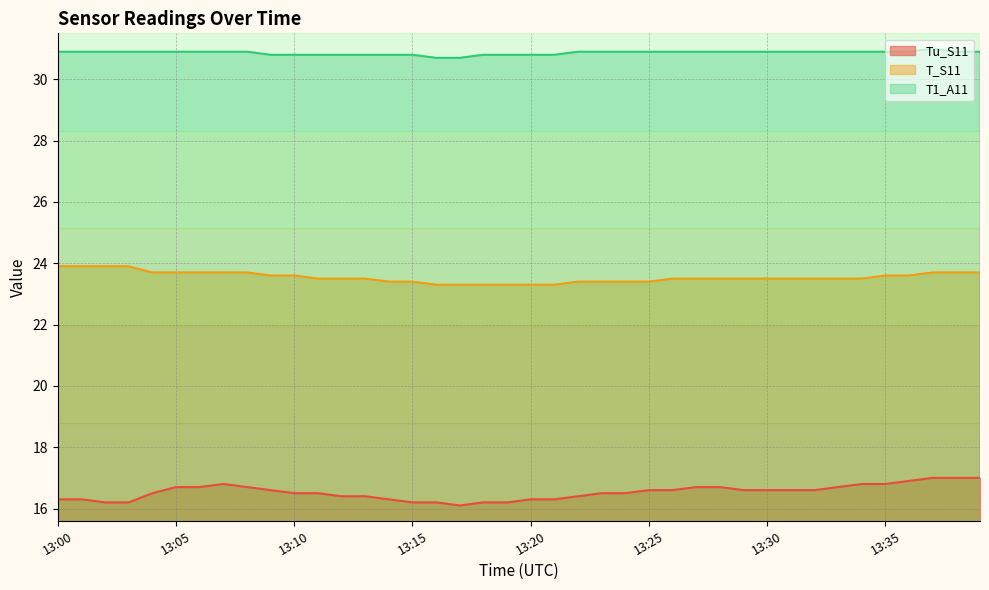

What is the difference between the second highest and minimum values in the Tu_S11 series?

0.9